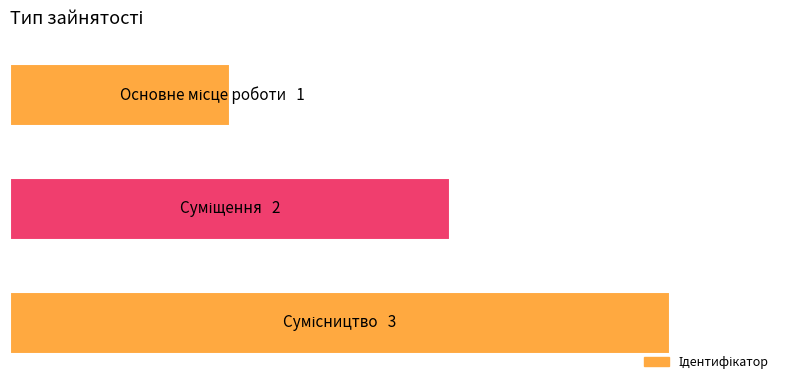

Are the bars horizontal?

Yes